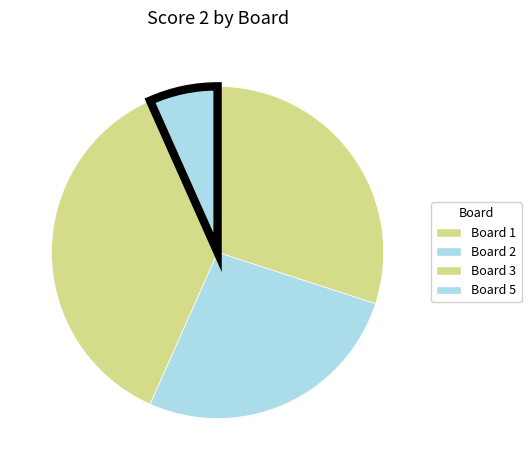

How many slices are in this pie chart?

4